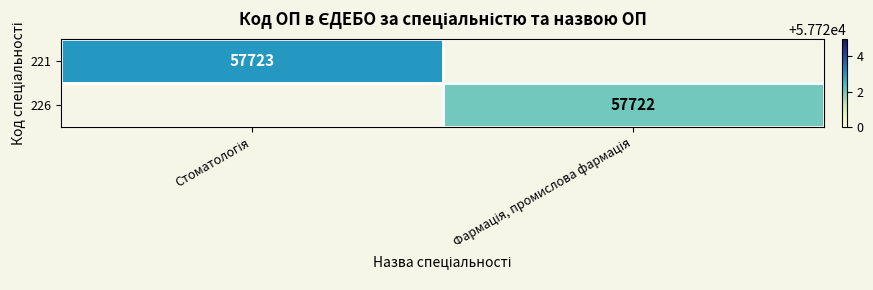

At which label does 221 reach its peak?

Стоматологія